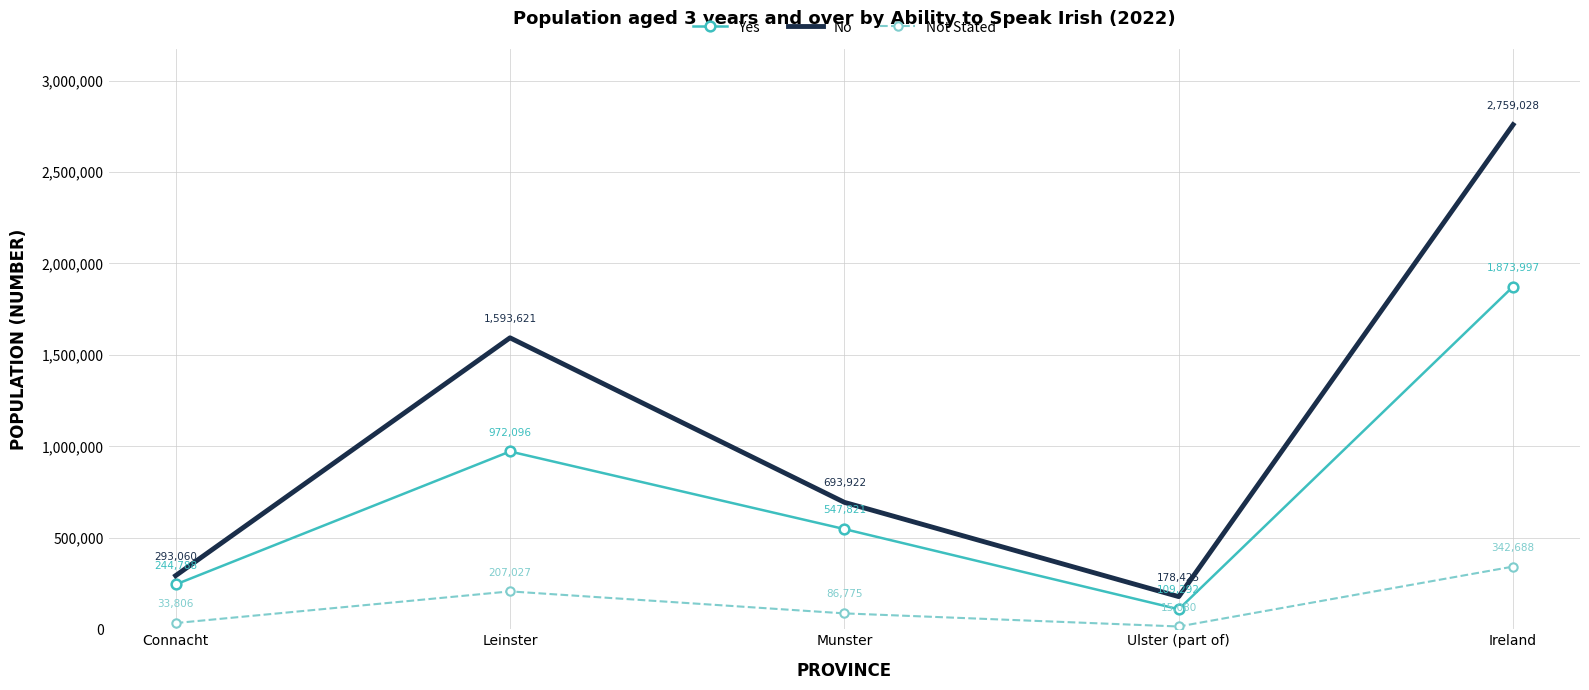

Rank the series by their maximum value, from highest to lowest.

No, Yes, Not Stated